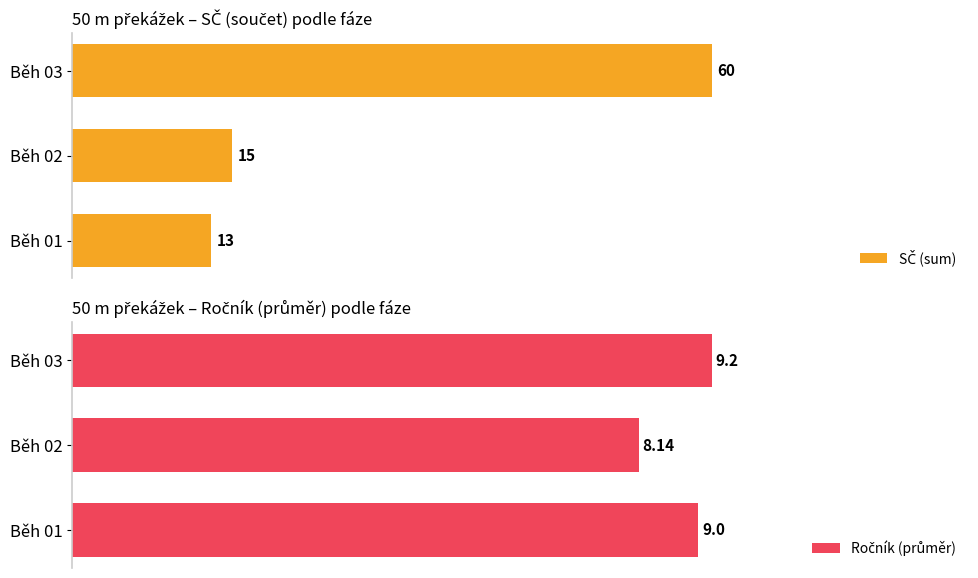

What is the difference between the highest and lowest values at Běh 01?

4.0